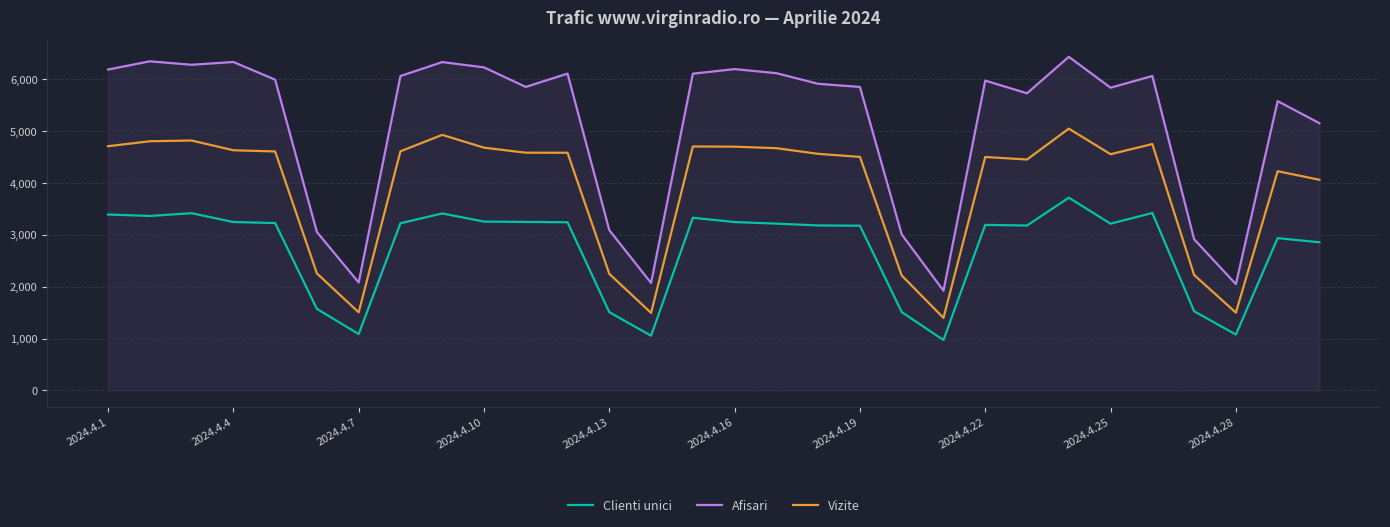

What is the smallest value displayed?

970